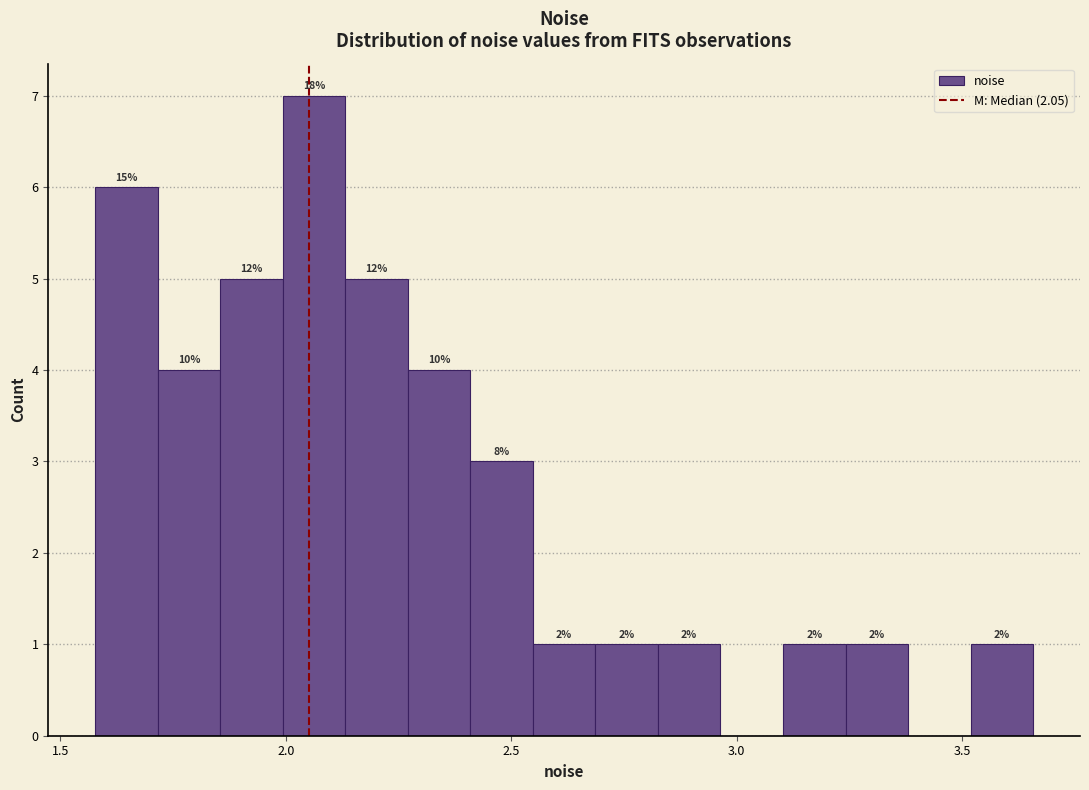

Around what value on the x-axis is the tallest bar? Give the approximate position of its centre, as read against the axis.

2.05